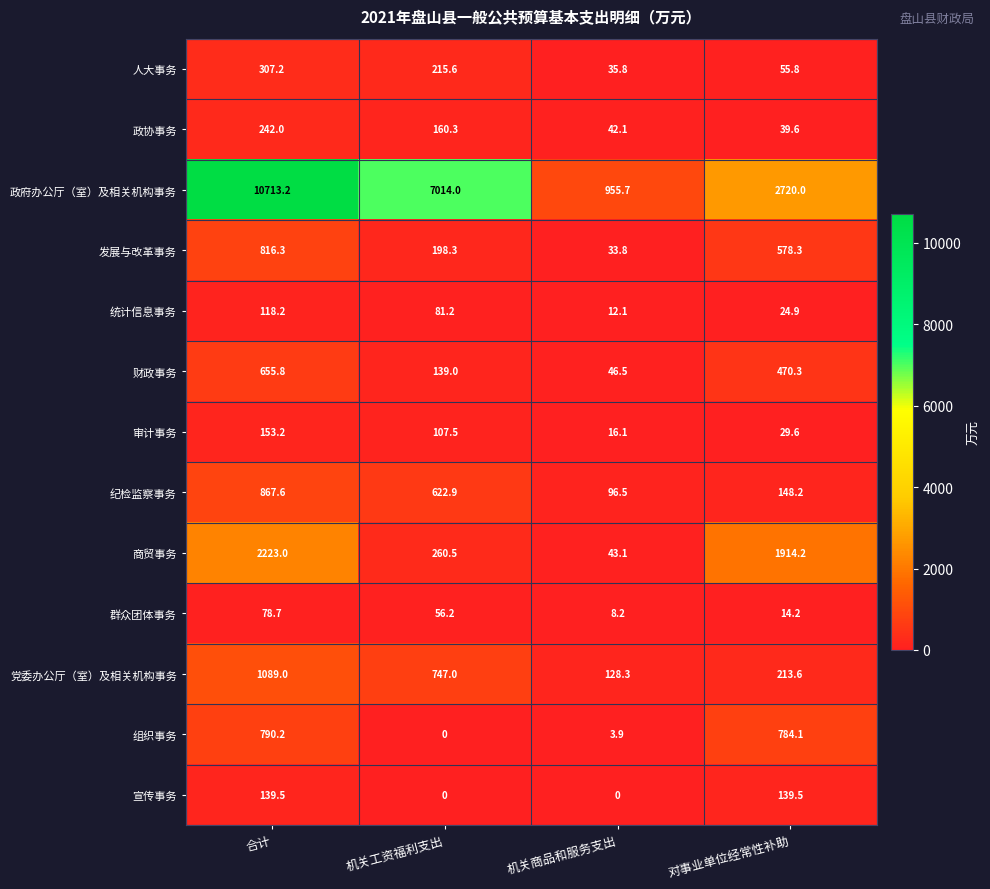

At how many categories does at least one series exceed 279?

4